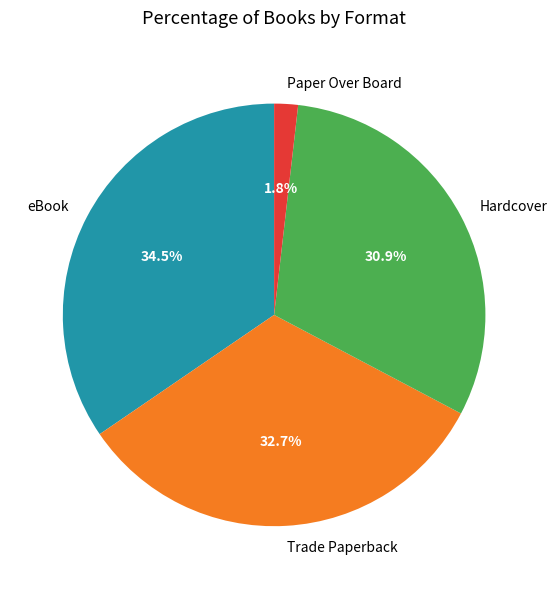

What portion of the pie excludes Trade Paperback?

67.3%